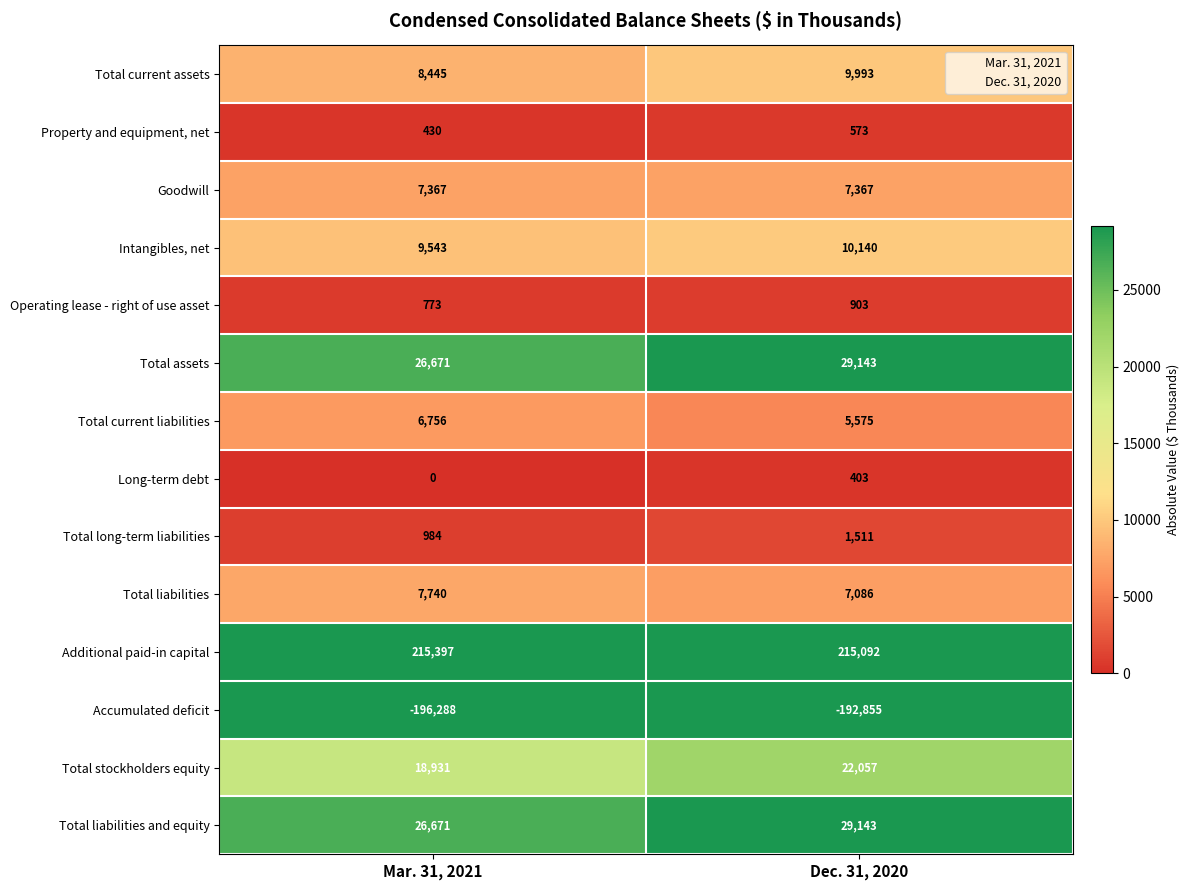

What is the total value across all series at Dec. 31, 2020?

146131